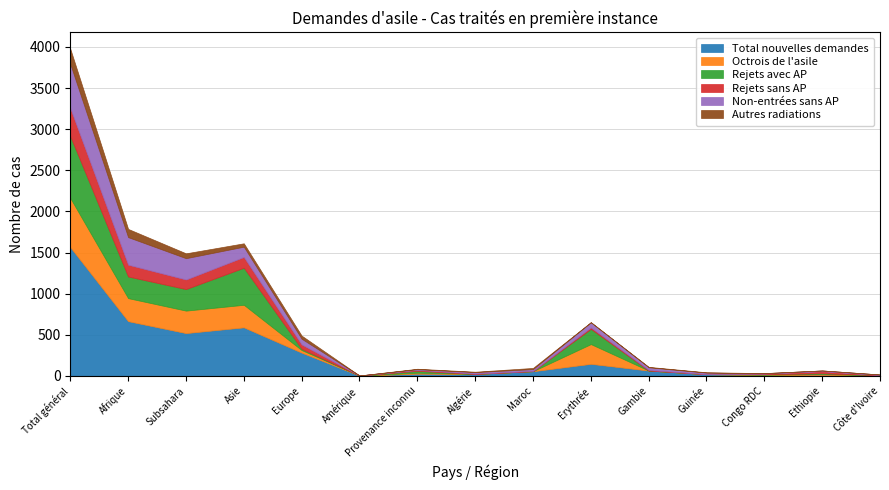

The Rejets sans AP series shows 16 at Ethiopie. True or false?

False